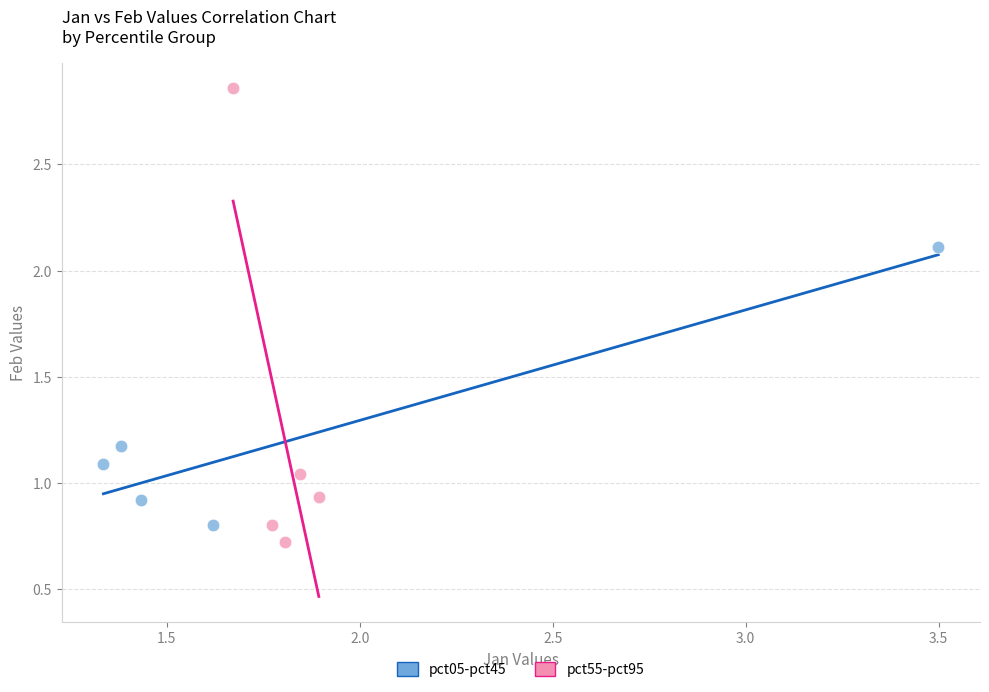

Which series has the widest spread of Y values?

pct55-pct95